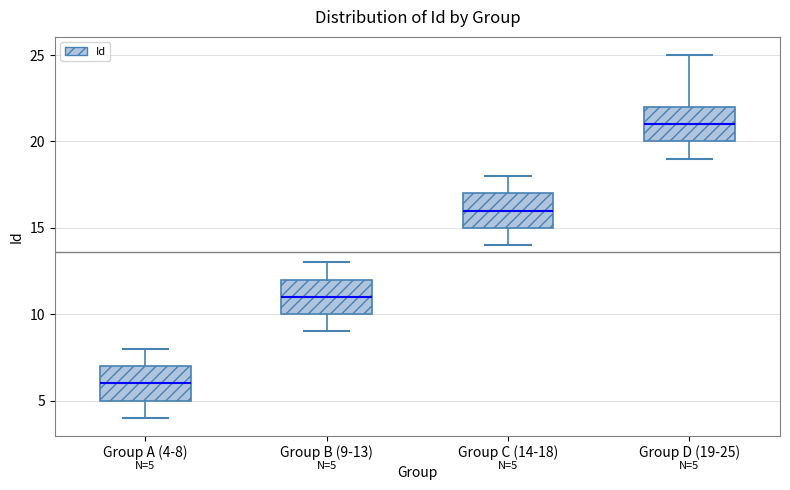

Which box has the lowest median line?

Group A (4-8)